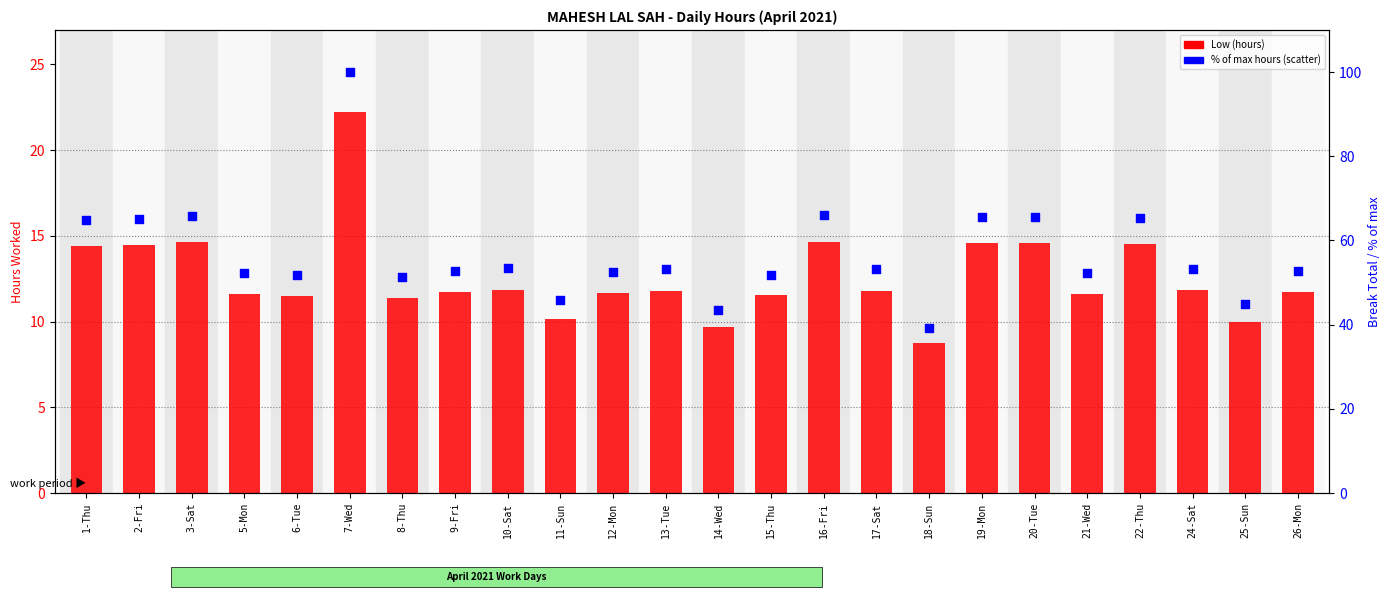

What are all the series names shown in the legend?

Low (hours), % of max hours